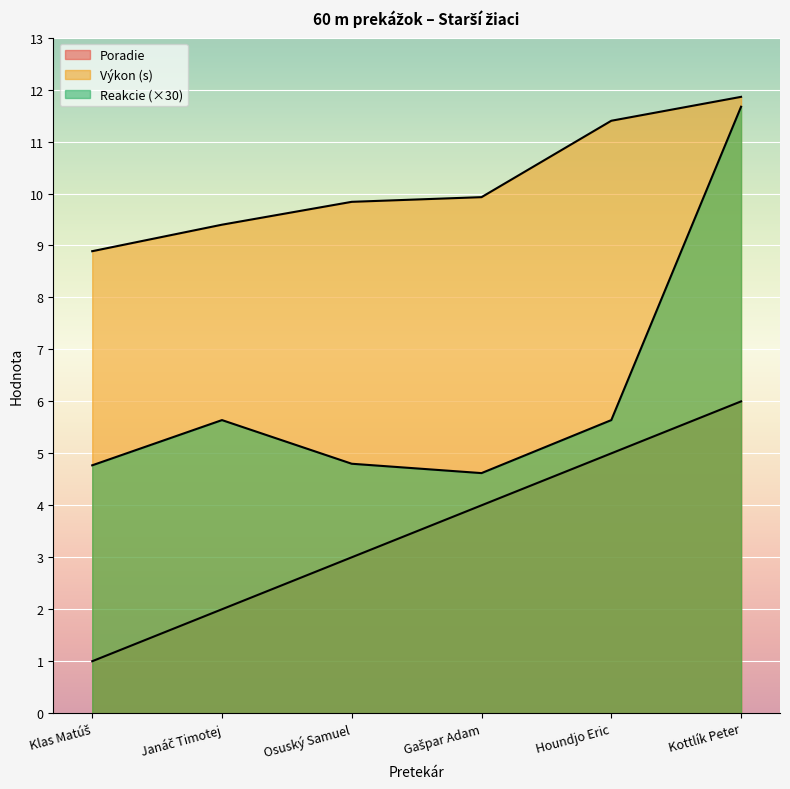

What is the approximate value of Poradie at Klas Matúš?

1.0